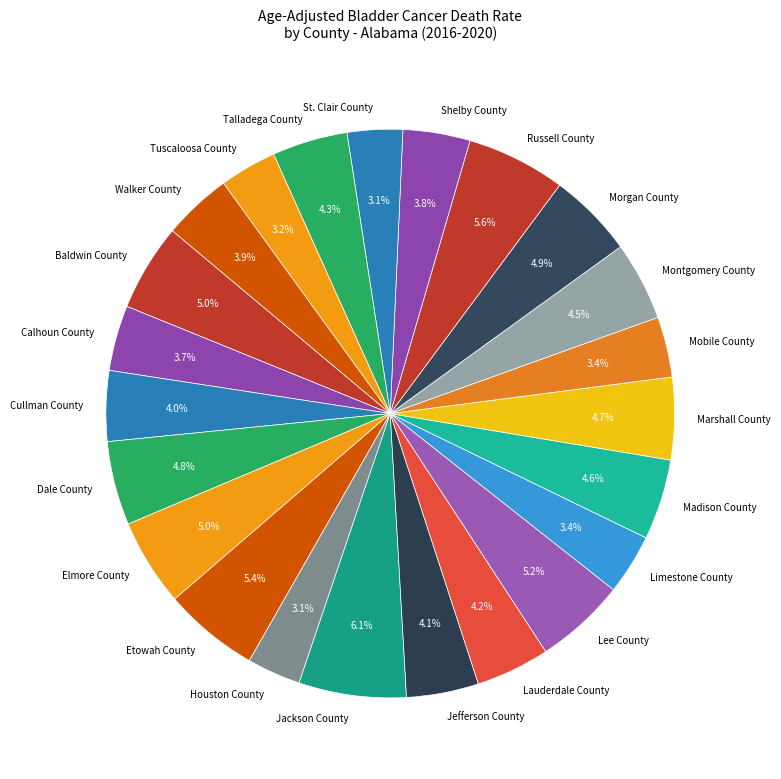

How much of the chart is everything except Talladega County?

95.7%